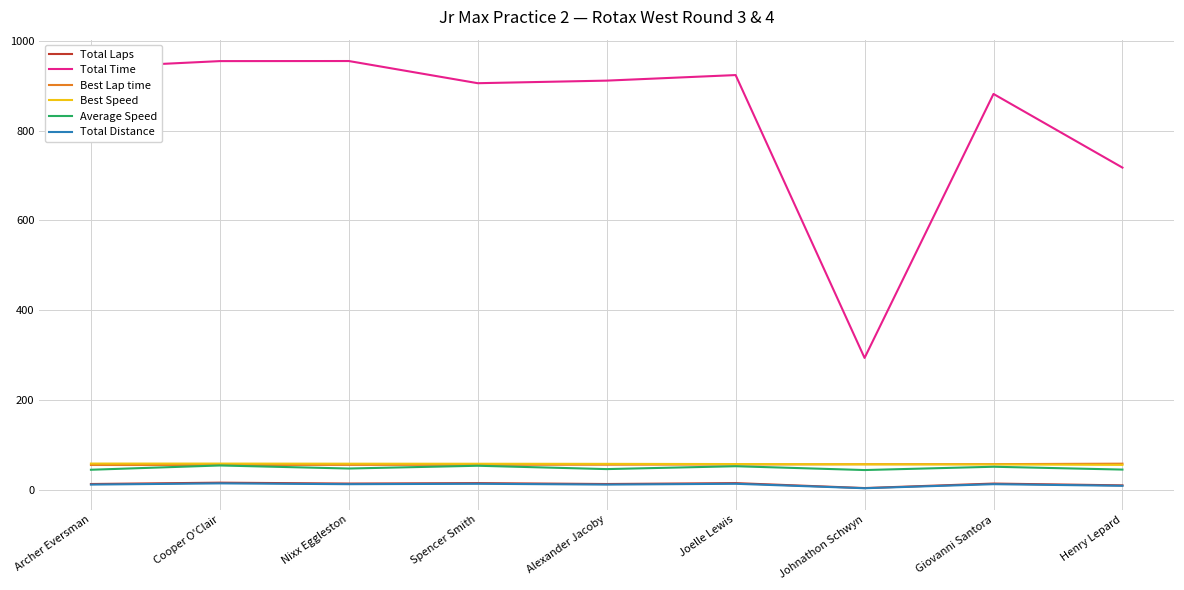

True or false: Average Speed and Total Time intersect in this chart.

False